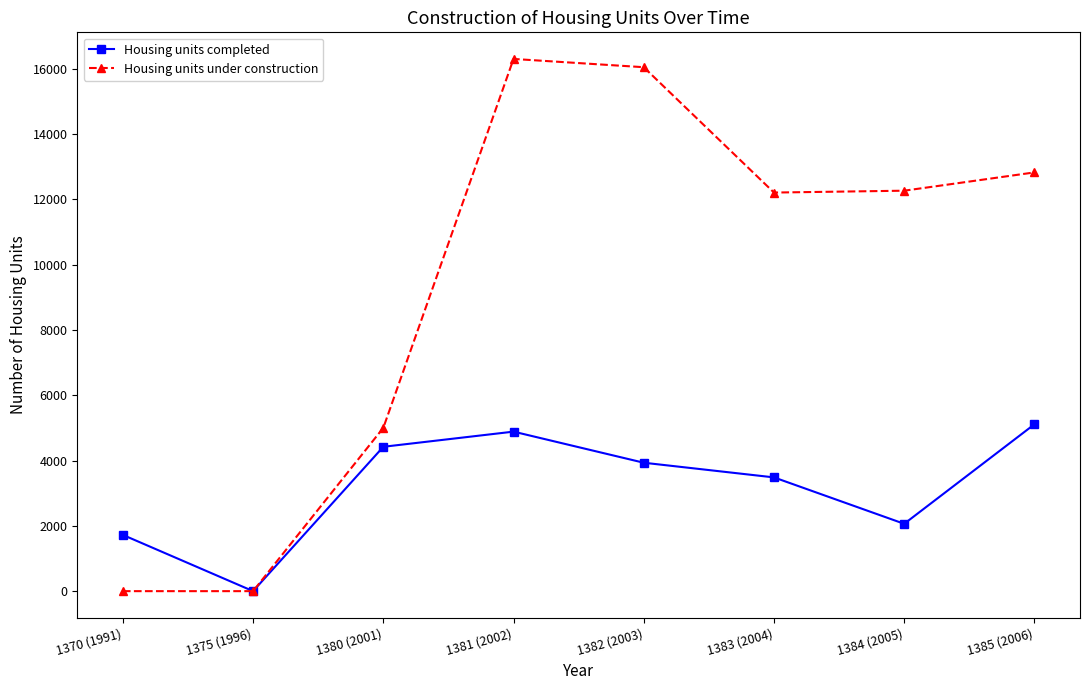

Is this an area chart (filled region under the line)?

No